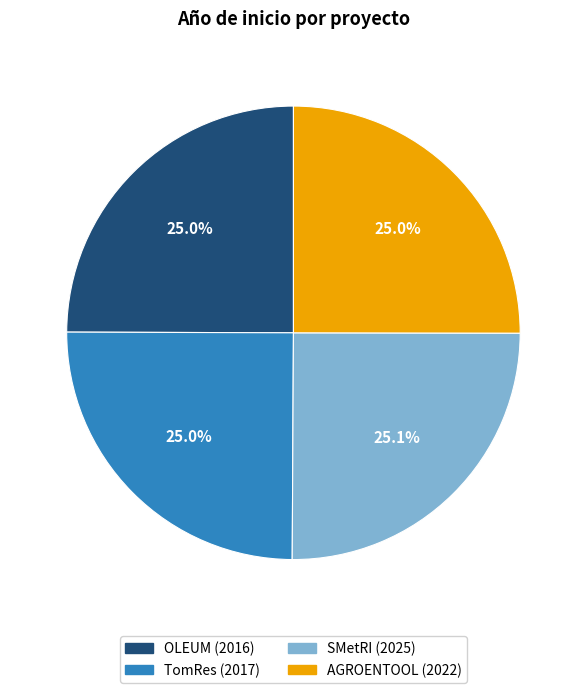

How many segments does this pie chart have?

4